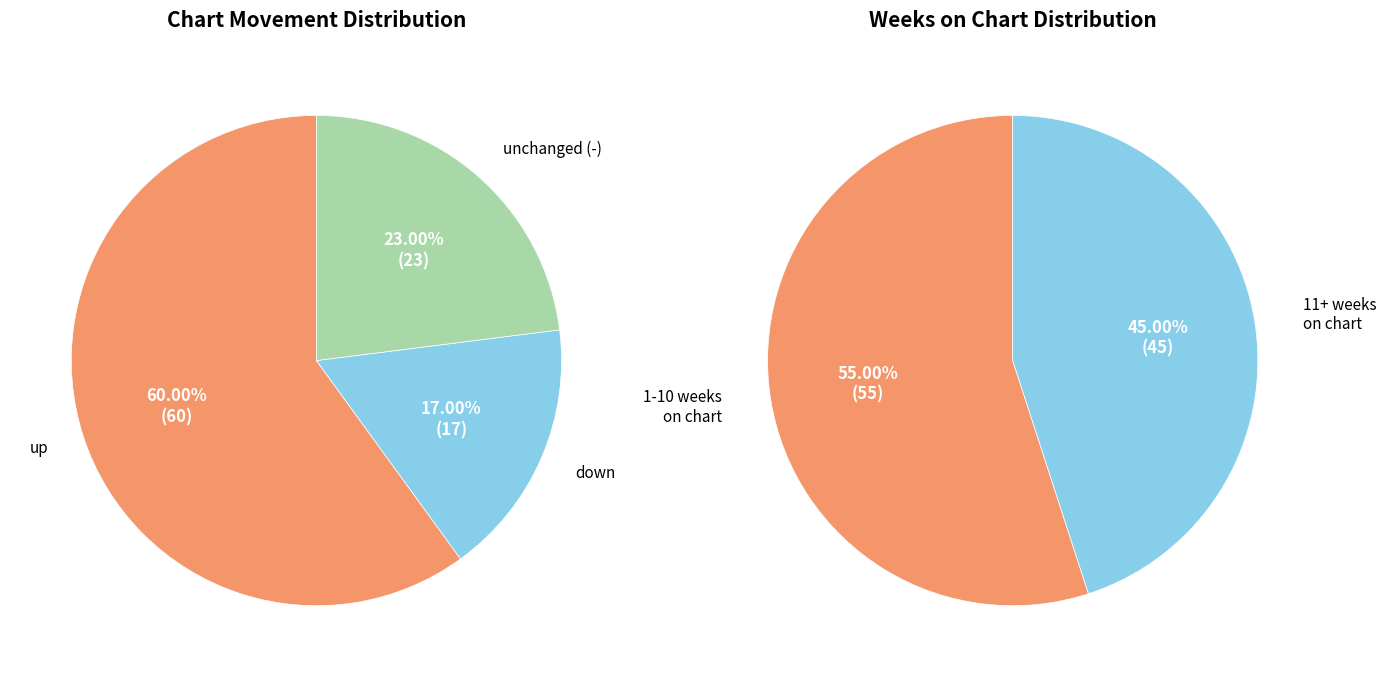

To the nearest percent, what percentage of the pie is up?

60%